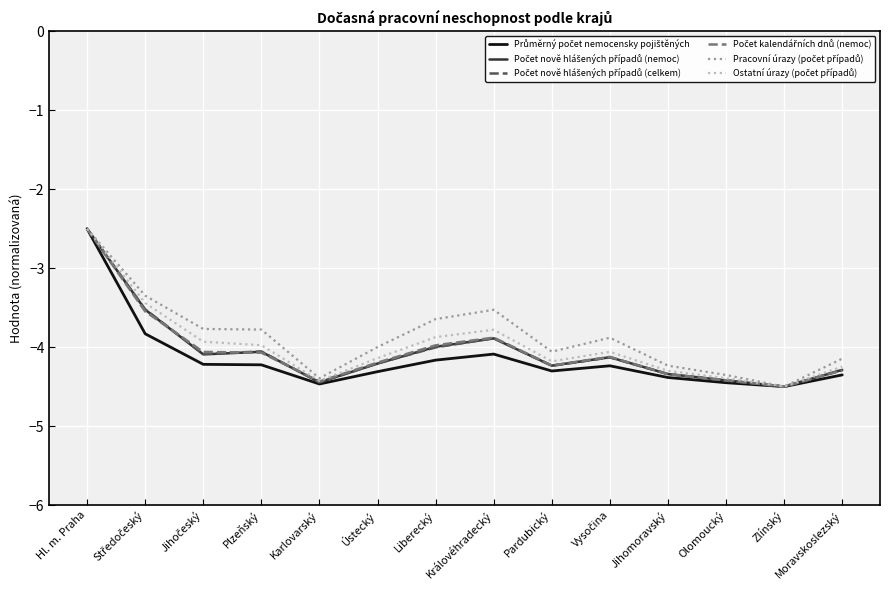

What position from the right is Zlínský?

2